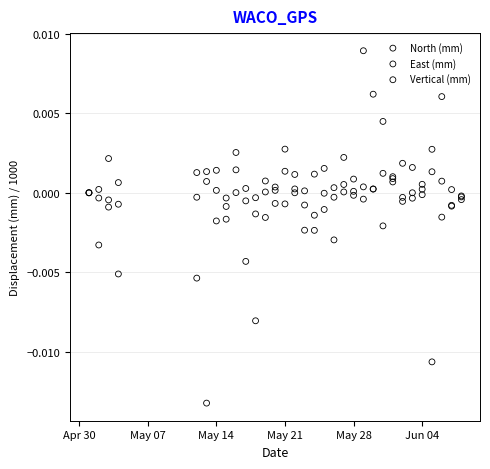

What are all the series names shown in the legend?

North (mm), East (mm), Vertical (mm)